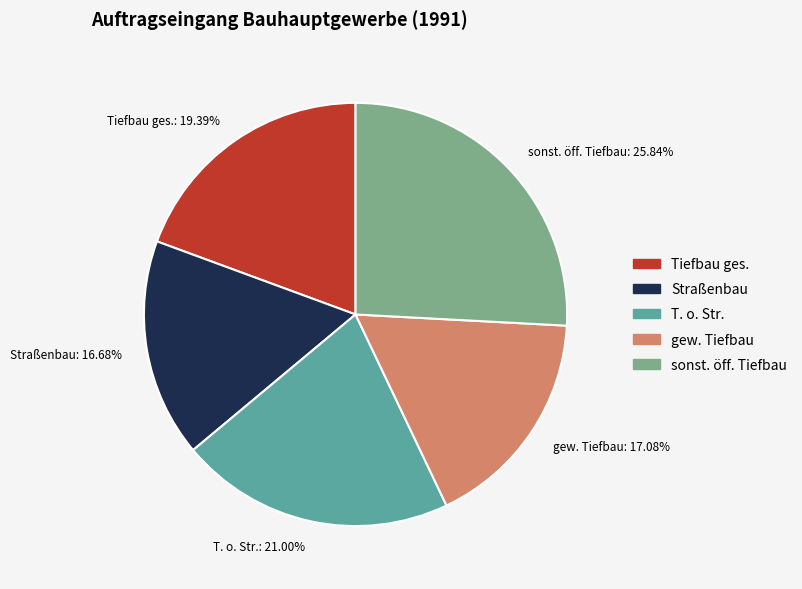

To the nearest percent, what is the difference between the largest and smallest slice percentages?

9%